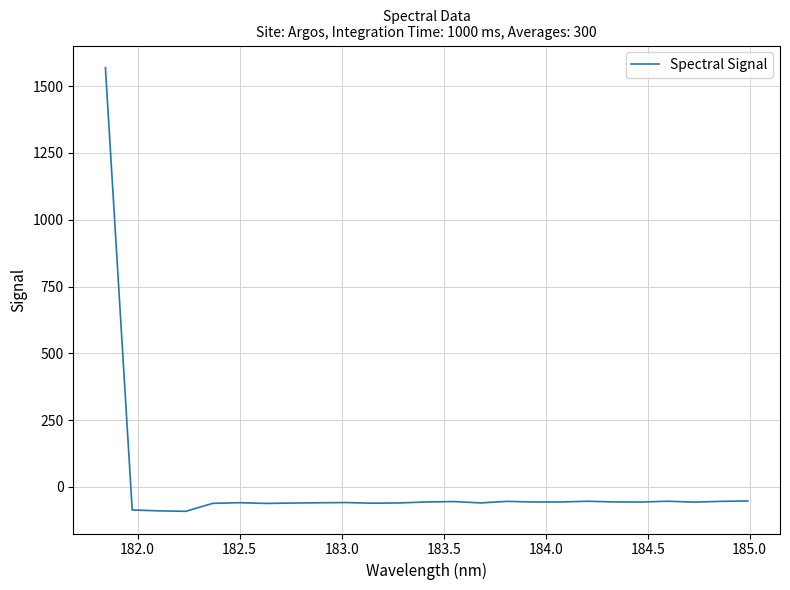

What is the maximum value shown in the chart?

1569.3